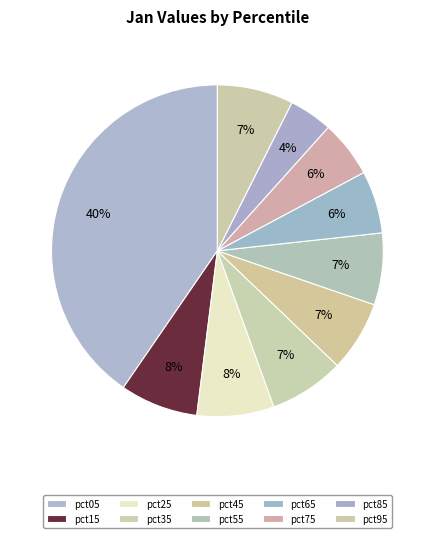

Count the number of slices in the pie.

10